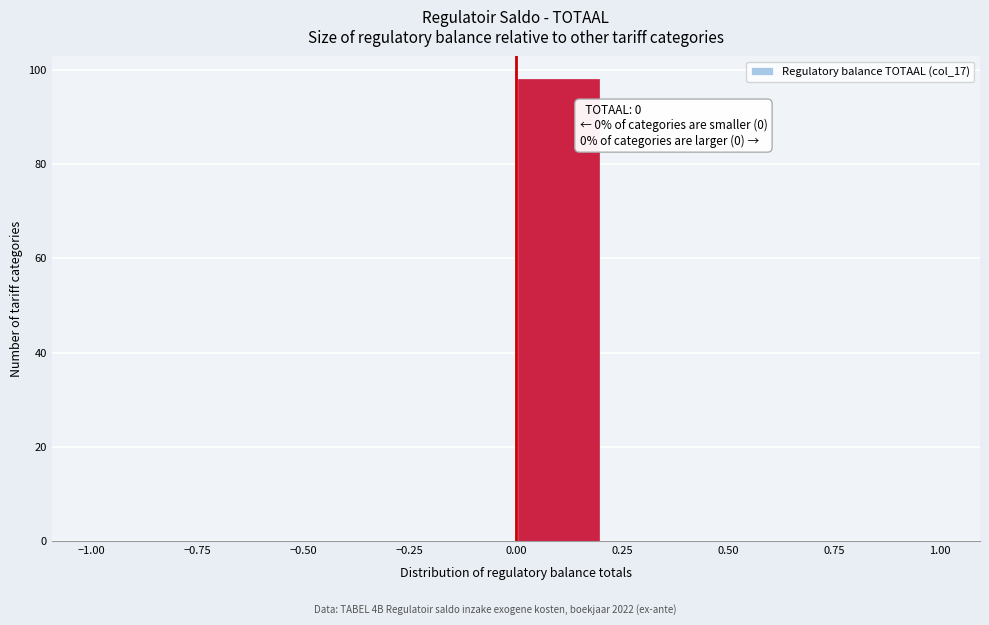

Which range on the x-axis has the tallest bar?

0.0 to 0.2